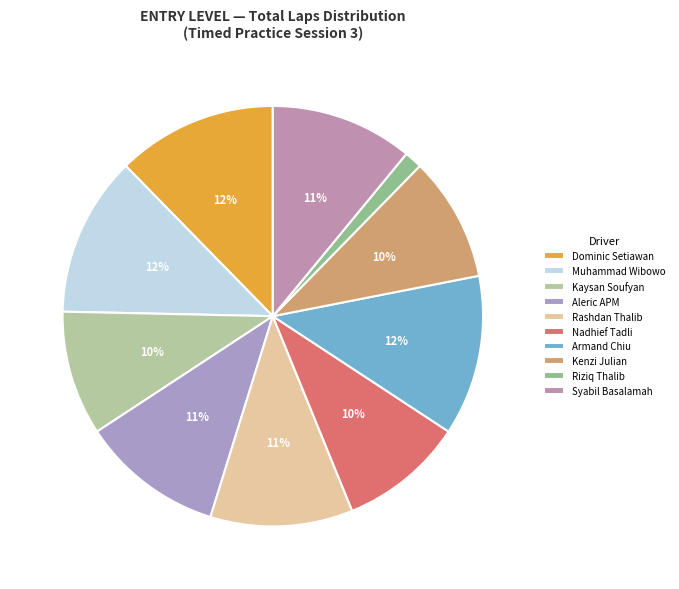

Count the number of slices in the pie.

10